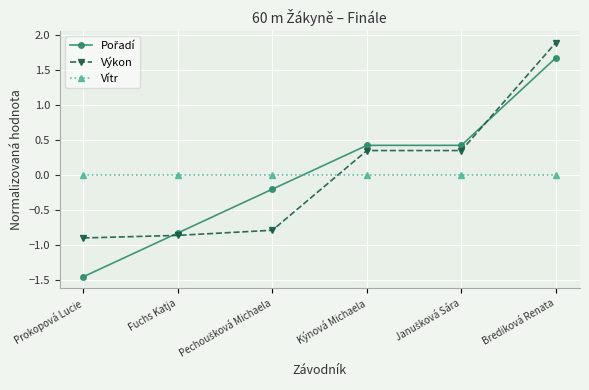

What is the maximum value shown in the chart?

1.9